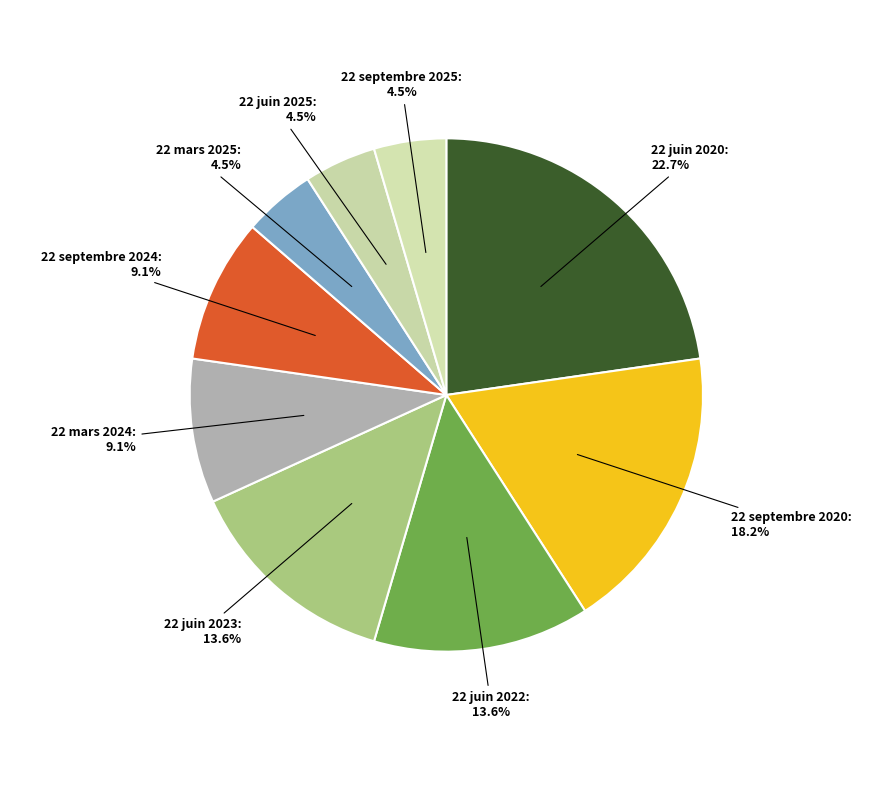

Which category has the biggest portion of the pie?

22 juin 2020